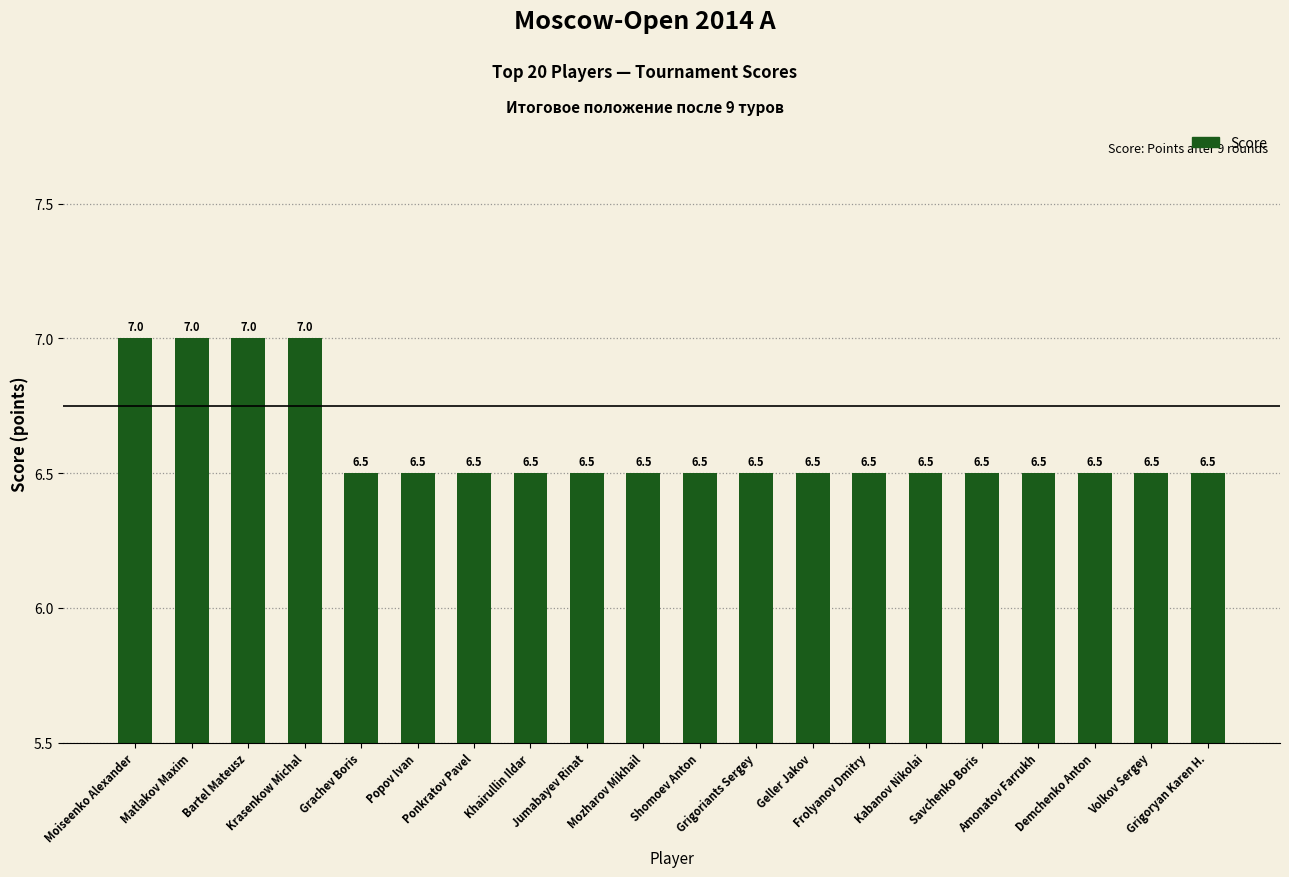

What is the change in value from Moiseenko Alexander to Volkov Sergey?

-0.5